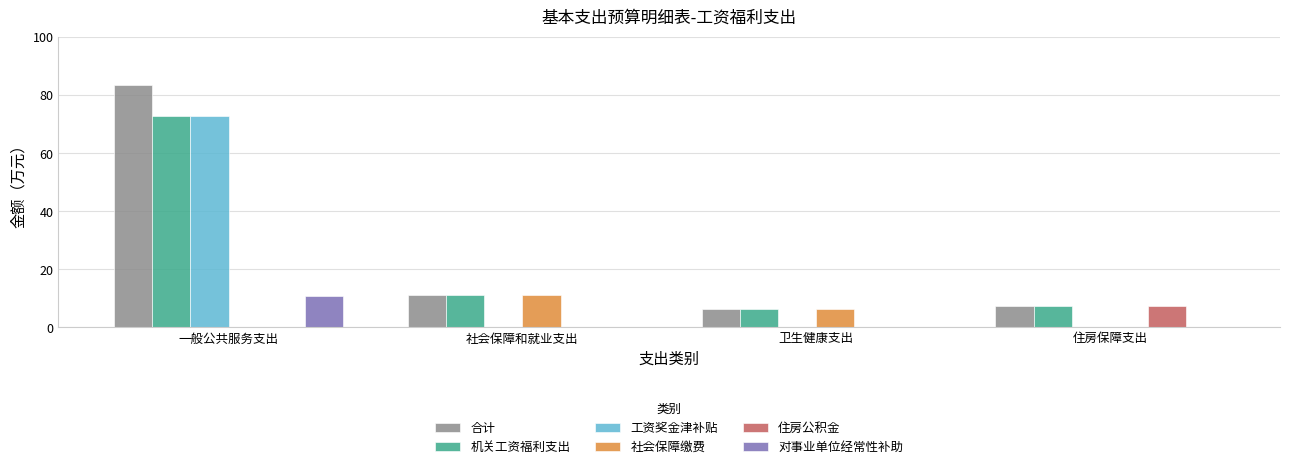

Which series has the largest range (max minus min)?

合计